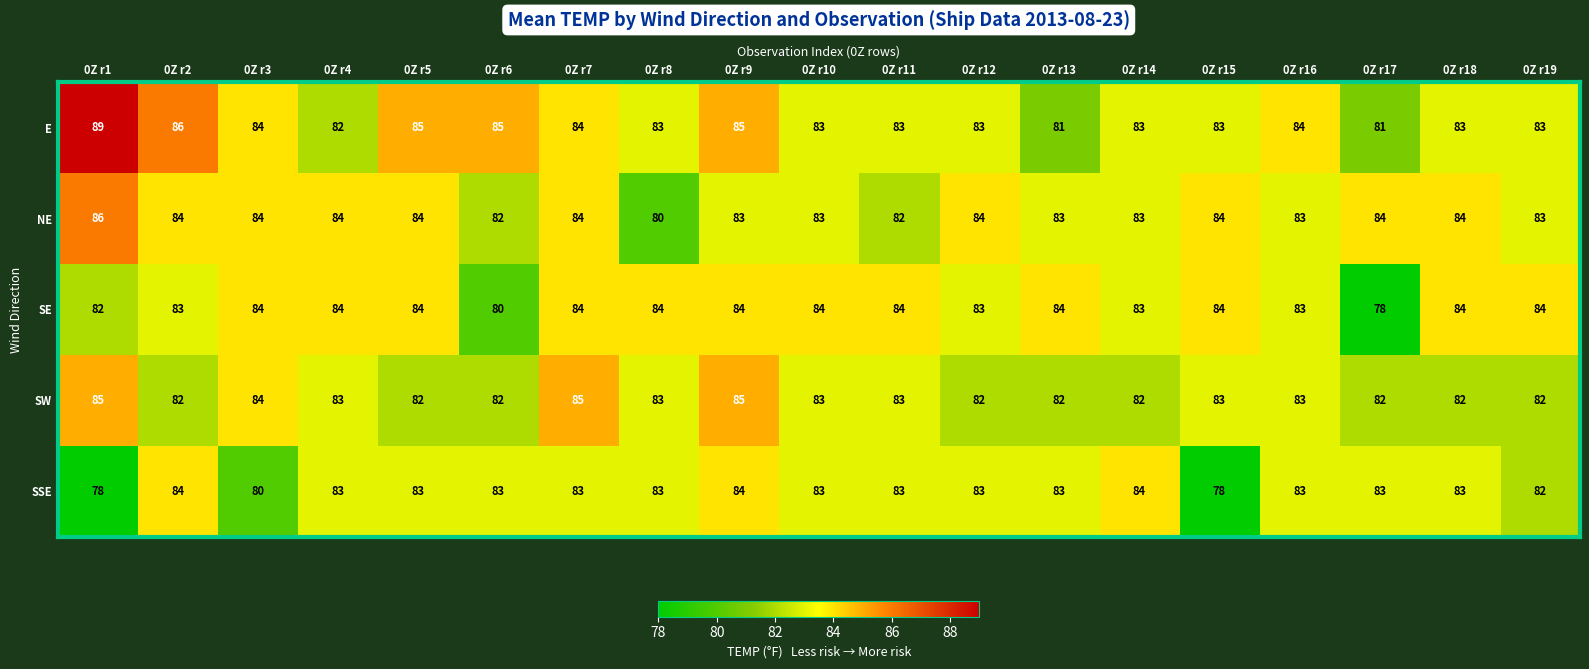

What is the total value across all series at 0Z r5?

418